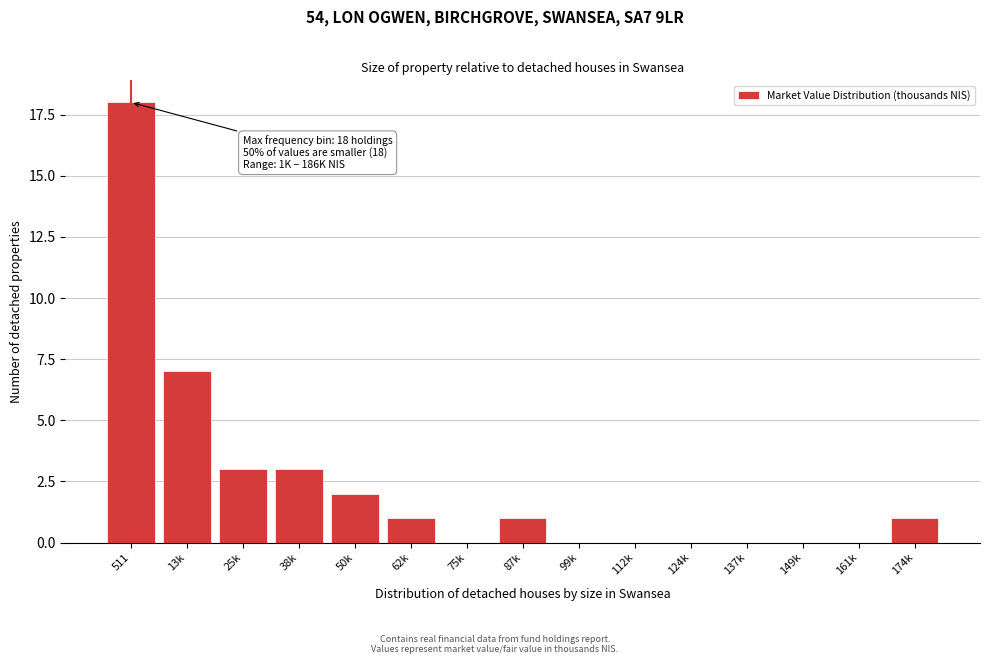

Reading right to left, extract all data points from this chart.

174k=1	161k=0	149k=0	137k=0	124k=0	112k=0	99k=0	87k=1	75k=0	62k=1	50k=2	38k=3	25k=3	13k=7	511=18